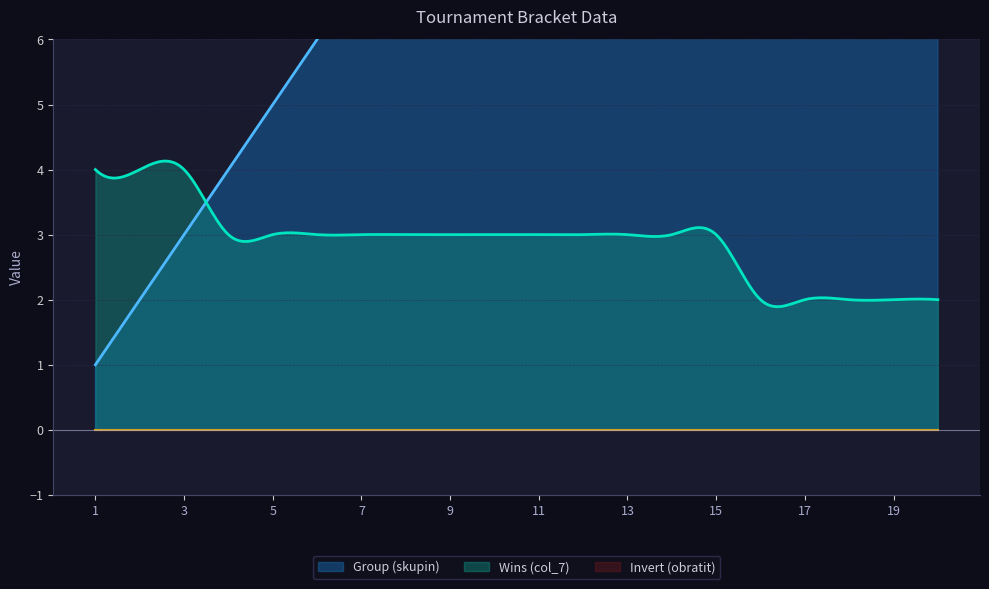

What is the sum of all Group (skupin) values?

210